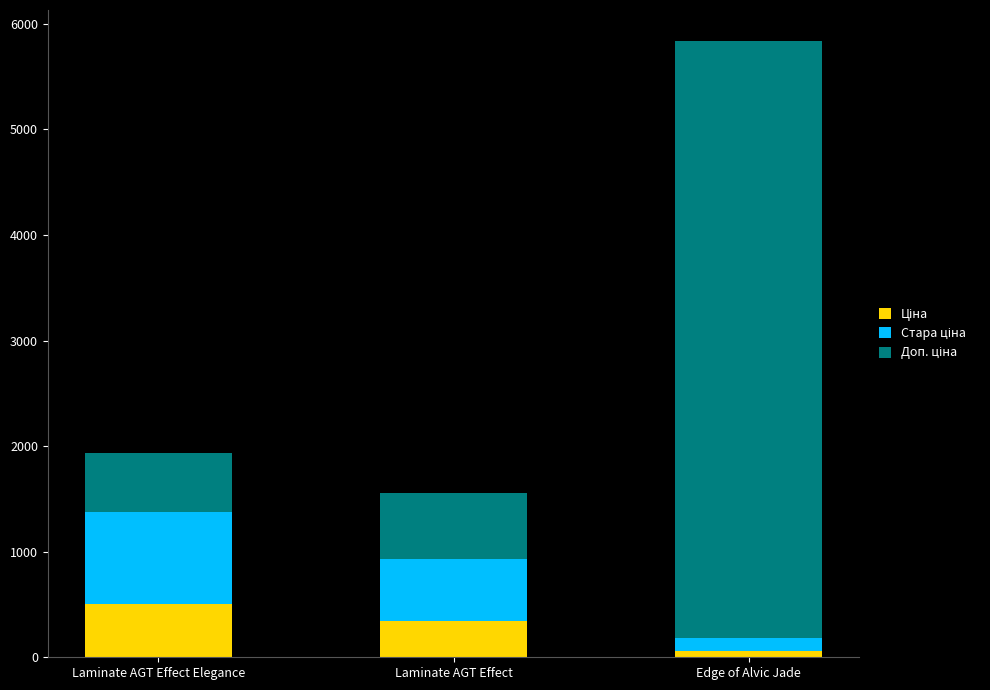

At which category is the sum across all series the highest?

Edge of Alvic Jade